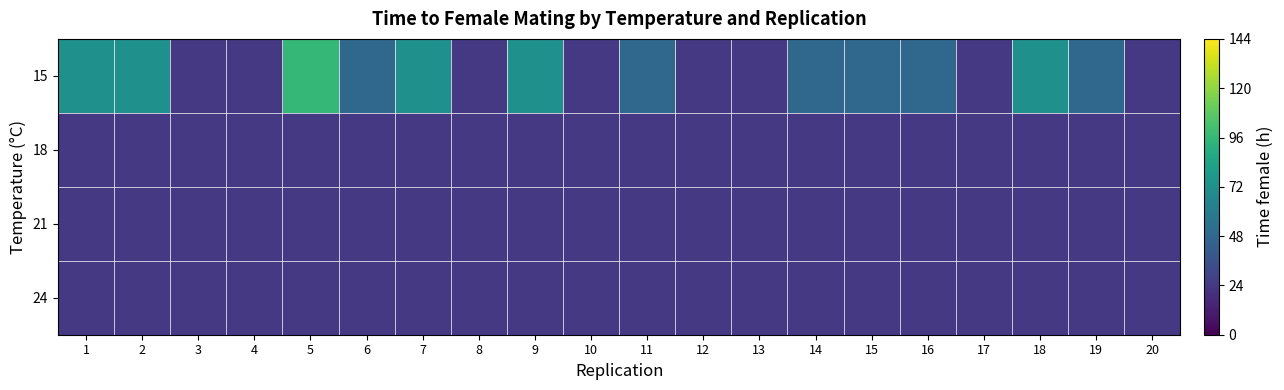

Which has a higher value, 20 or 7?

7